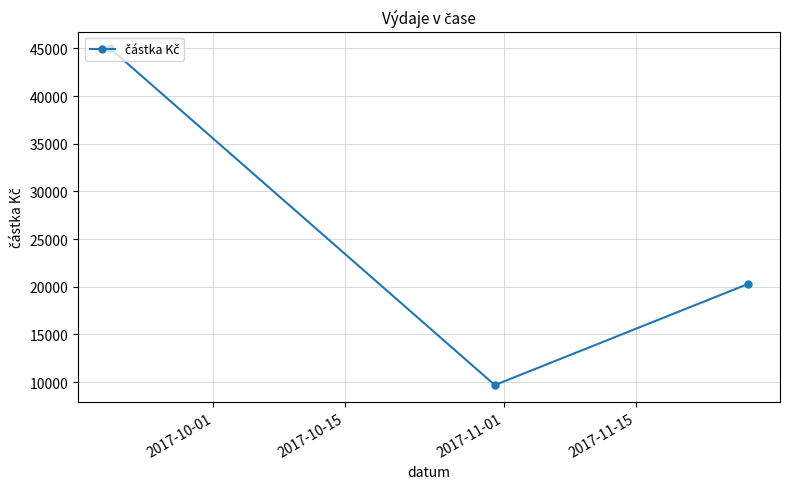

What is the difference between the second highest and minimum values?

10612